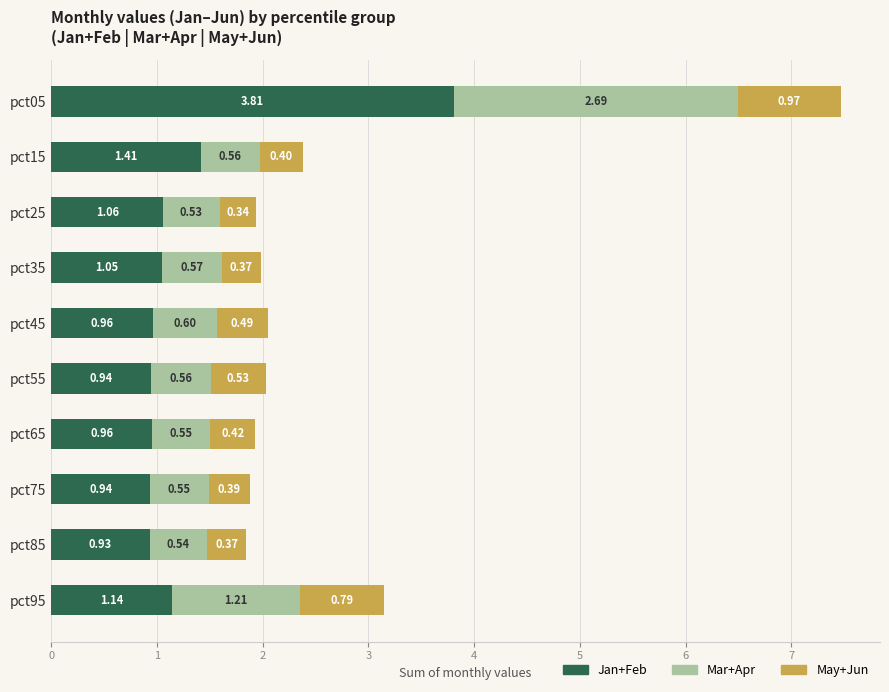

At which category is the sum across all series the highest?

pct05